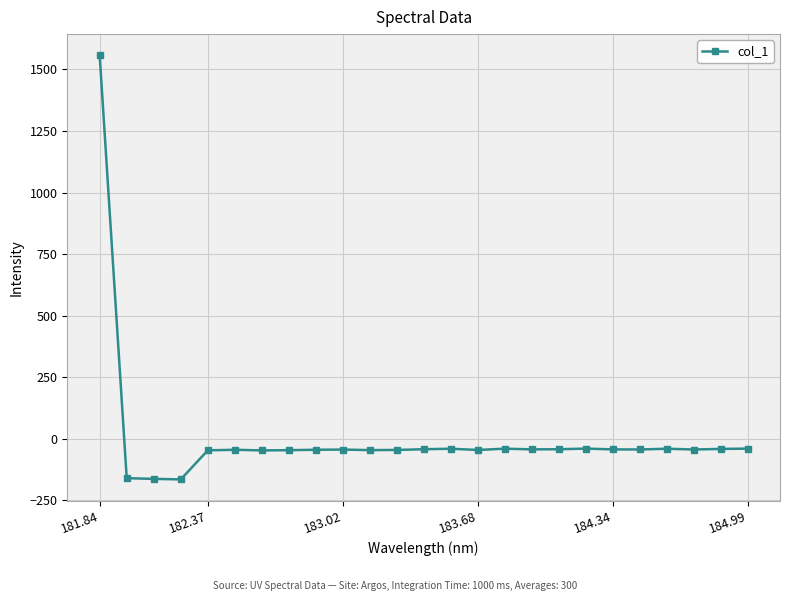

What is the value of the 19th point from the left?

-39.8